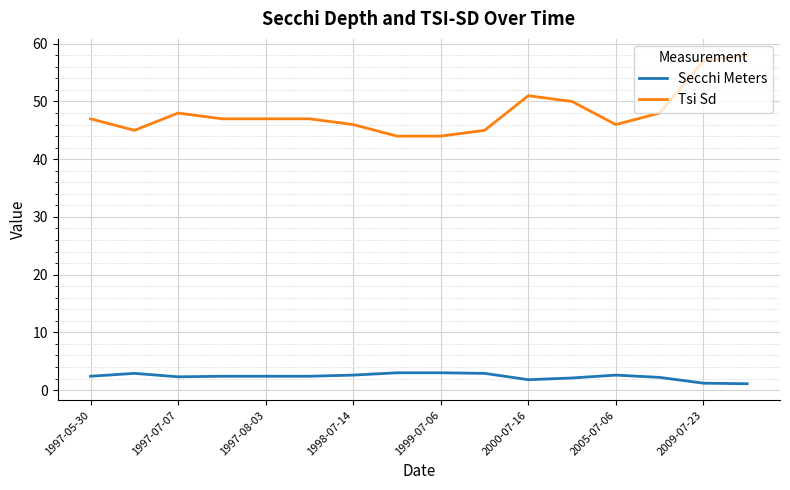

How many lines are shown in the chart?

2